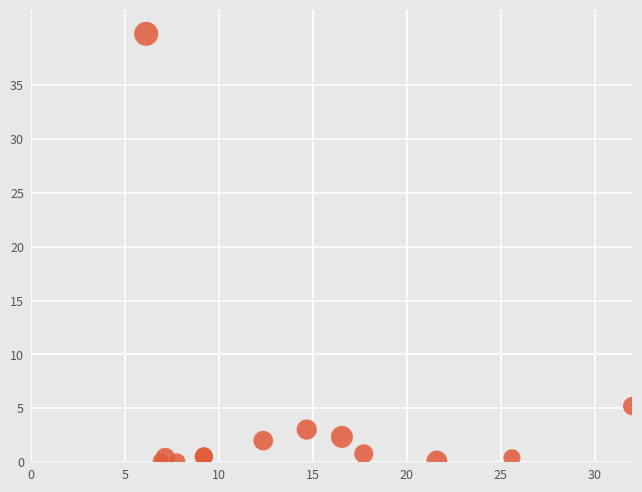

What Y value in the scatter plot is closest to 19?

5.2